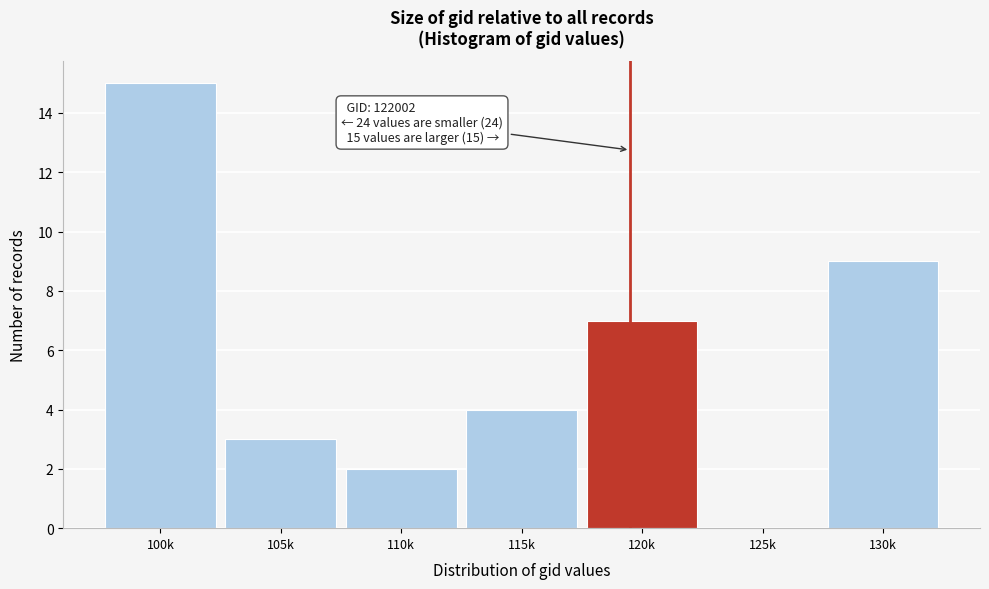

Reading left to right, transcribe all the data shown in this chart.

100k=15	105k=3	110k=2	115k=4	120k=7	125k=0	130k=9